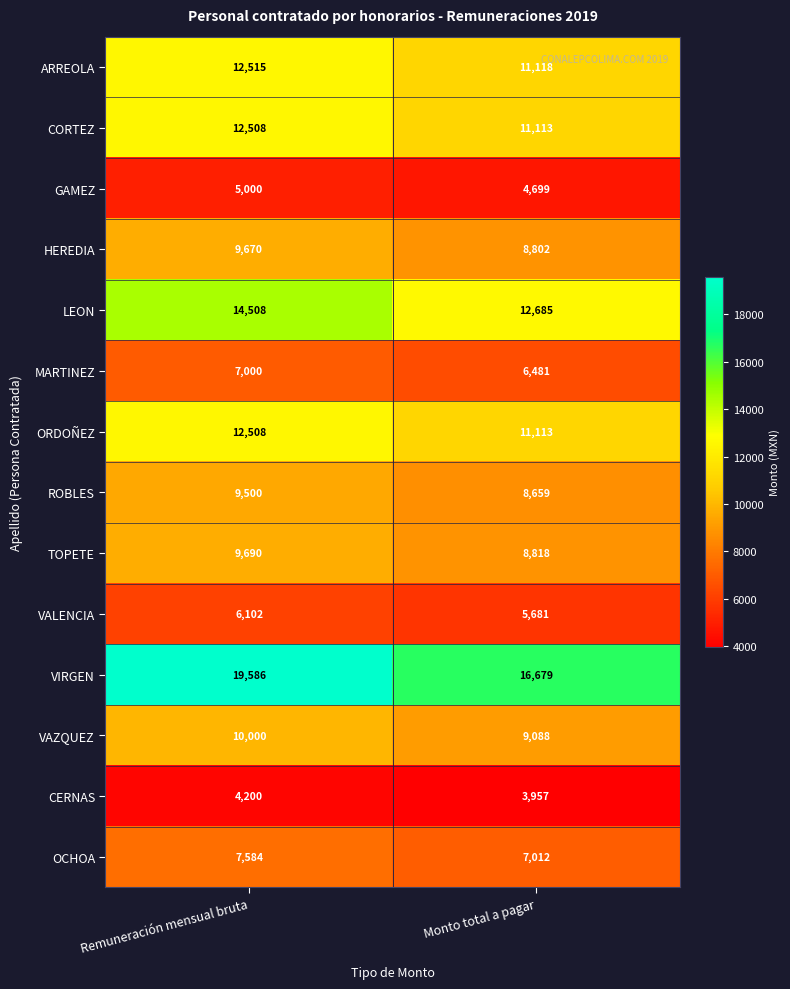

Is it true that LEON equals 14508 at Remuneración mensual bruta?

True